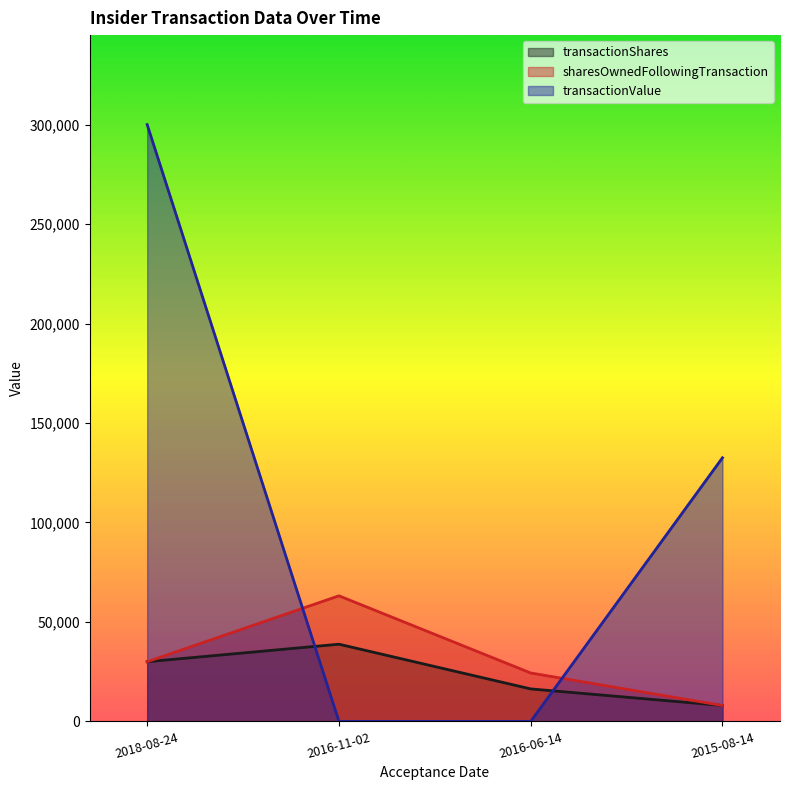

The value of transactionValue at 2015-08-14 is 132543. True or false?

True